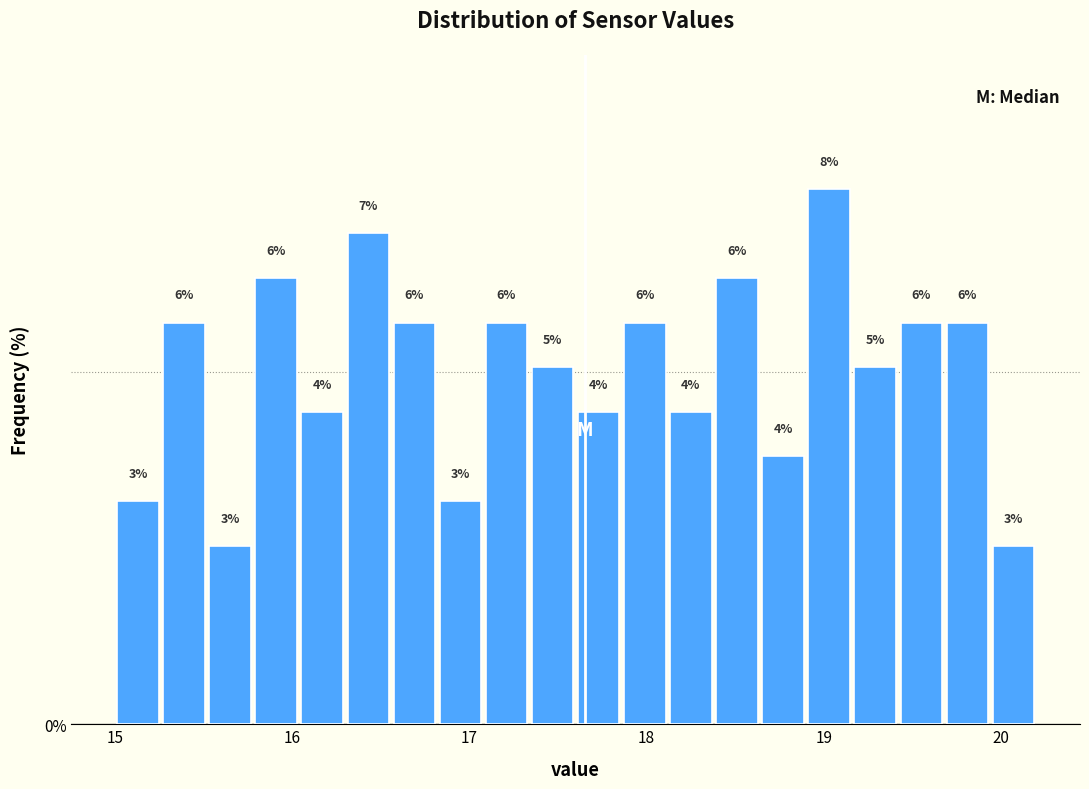

Read against the x-axis, roughly where is the centre of the tallest bar?

19.0